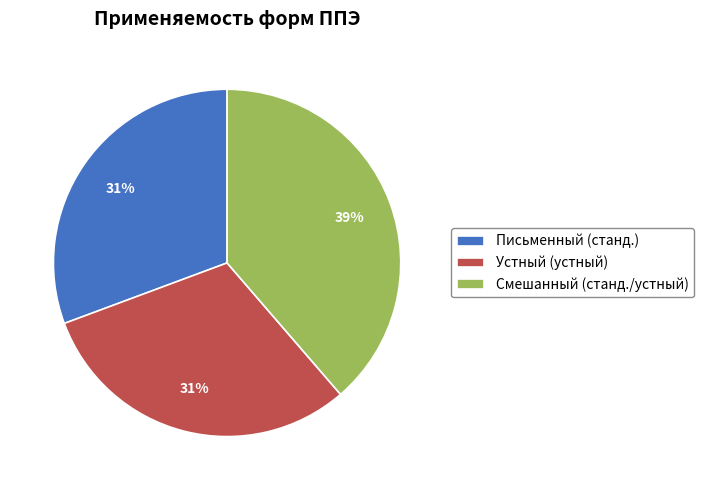

Which has a higher value, Устный (устный) or Смешанный (станд./устный)?

Смешанный (станд./устный)